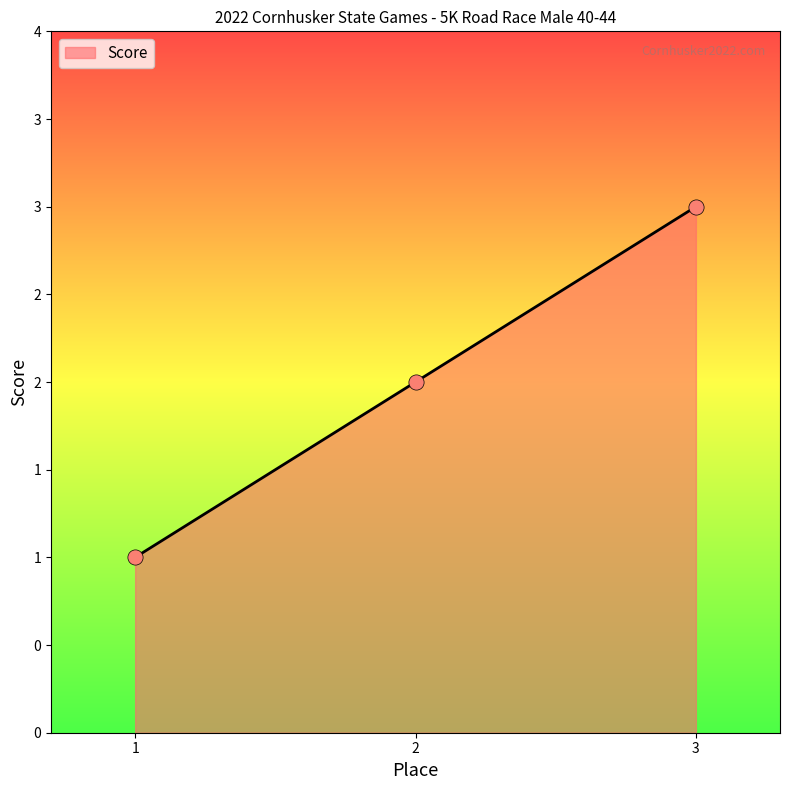

Between 1 and 2, which is larger?

2